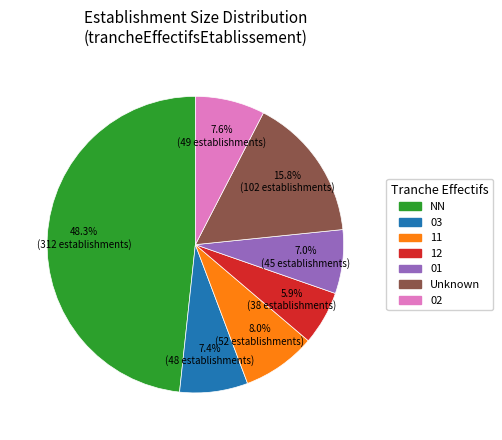

Do 12 and 01 together represent more than half of the pie?

No